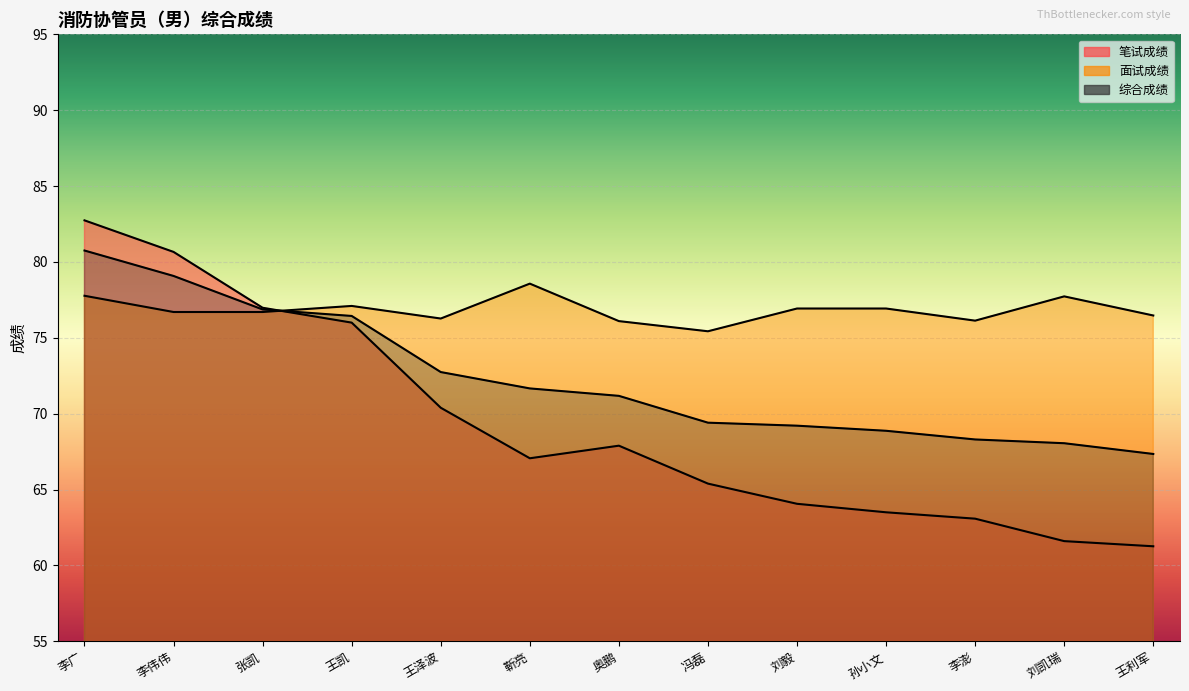

True or false: 面试成绩 and 综合成绩 cross at least once.

True